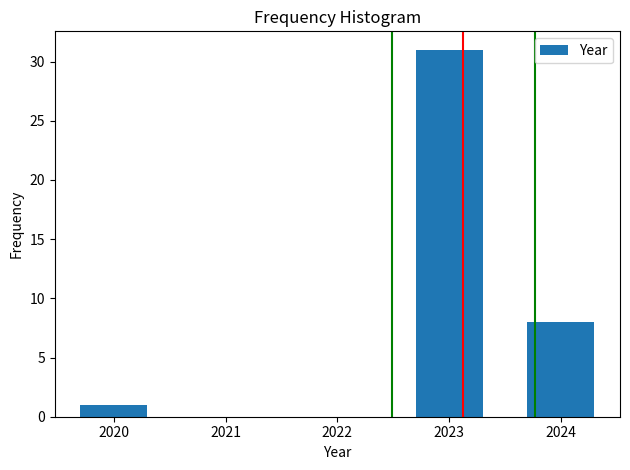

Reading left to right, extract all data points from this chart.

1	31	8